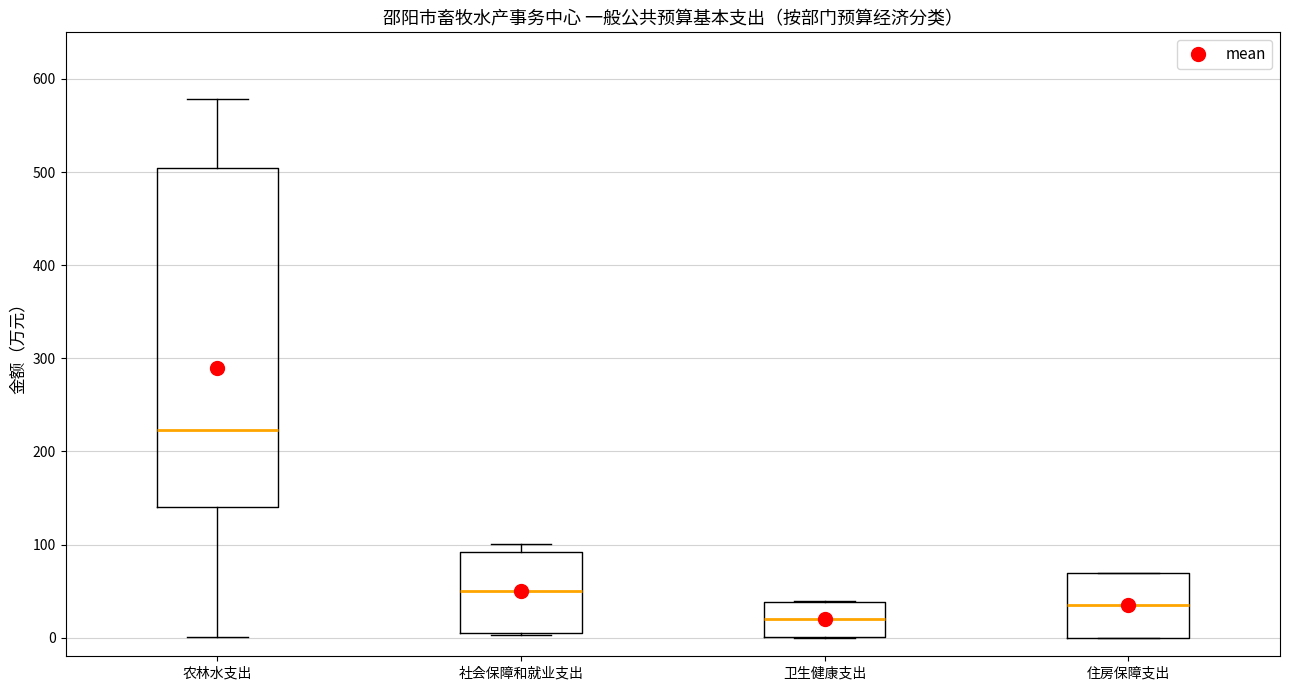

Reading left to right, read every box against the y-axis: the position of its median line, the range the box covers, and the ends of its whiskers. The values are not printed on the chart, so give them approximately, as read against the axis.

农林水支出: median 220, box 140 to 500, whiskers 0 to 580
社会保障和就业支出: median 50, box 10 to 90, whiskers 0 to 100
卫生健康支出: median 20, box 0 to 40, whiskers 0 to 40
住房保障支出: median 30, box 0 to 70, whiskers 0 to 70